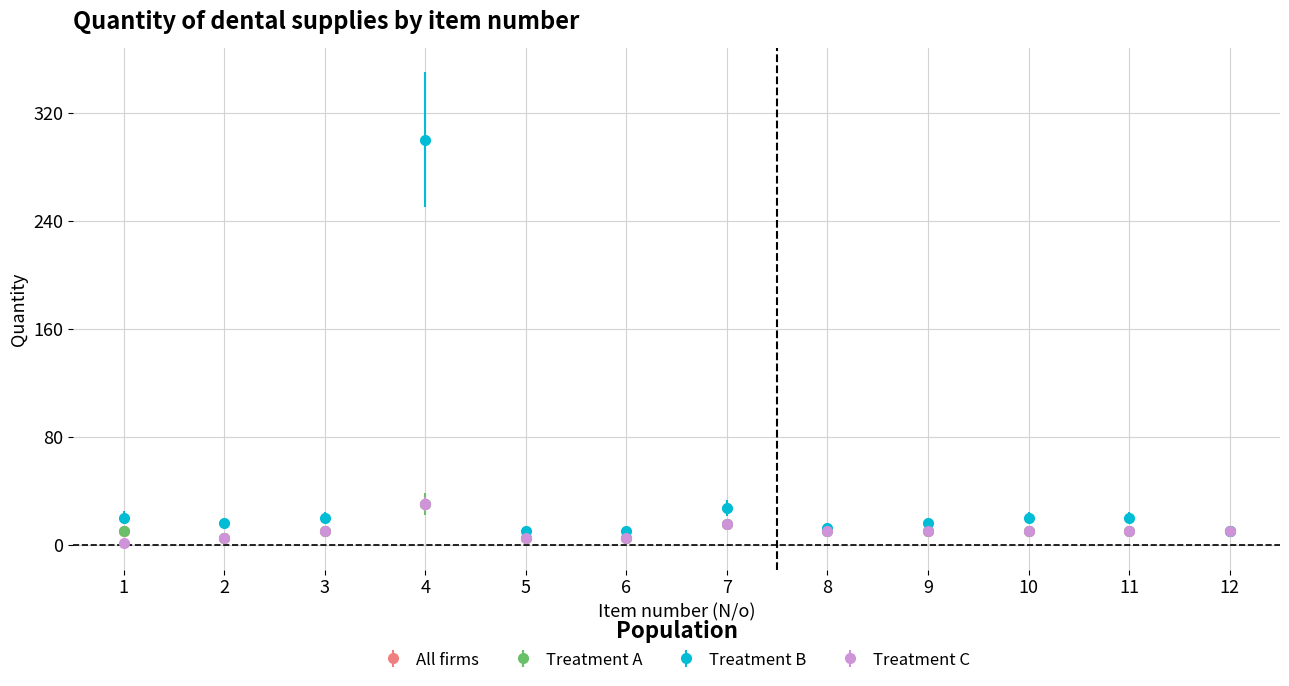

Does the chart have visible grid lines?

Yes